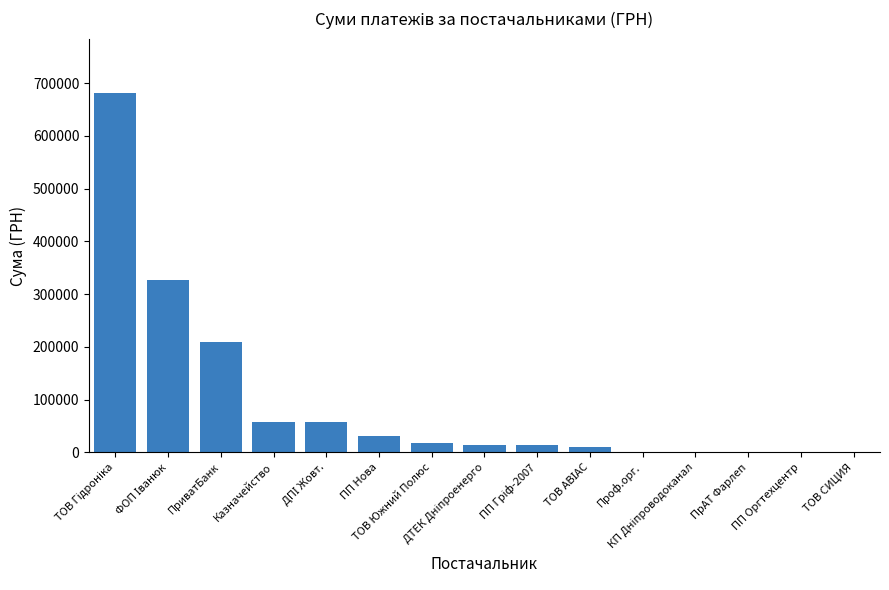

Does the chart contain stacked bars?

No